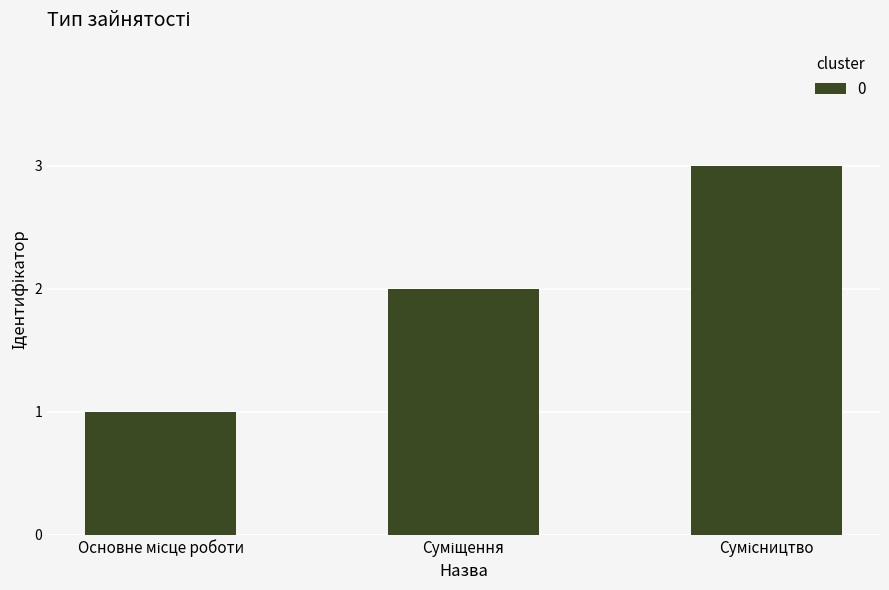

How many bars are there in total?

3